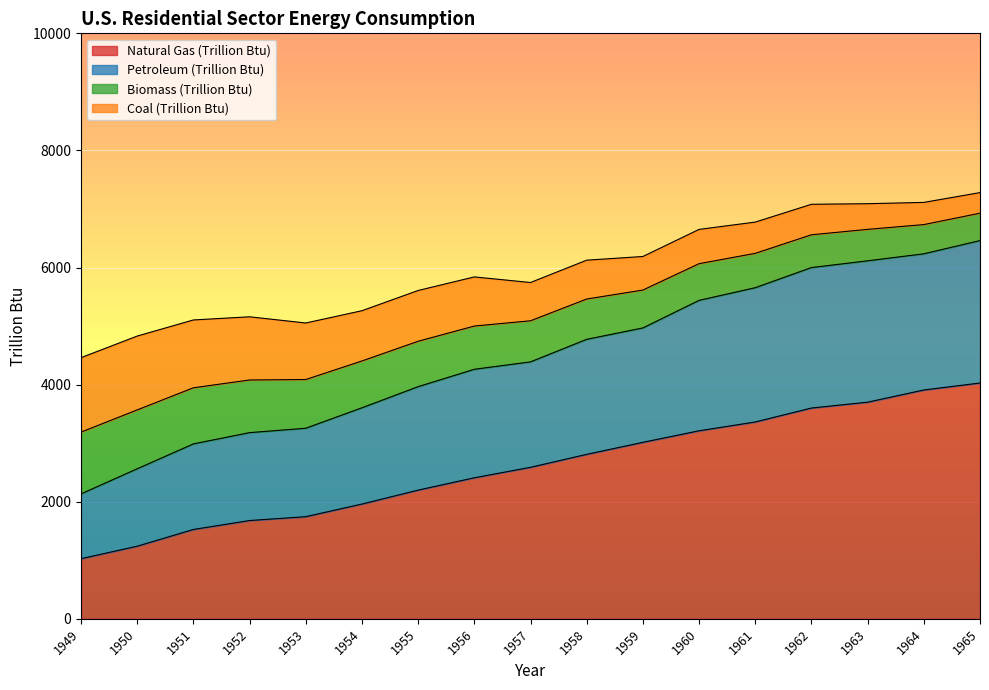

What is the total value across all series at 1953?

5052.7